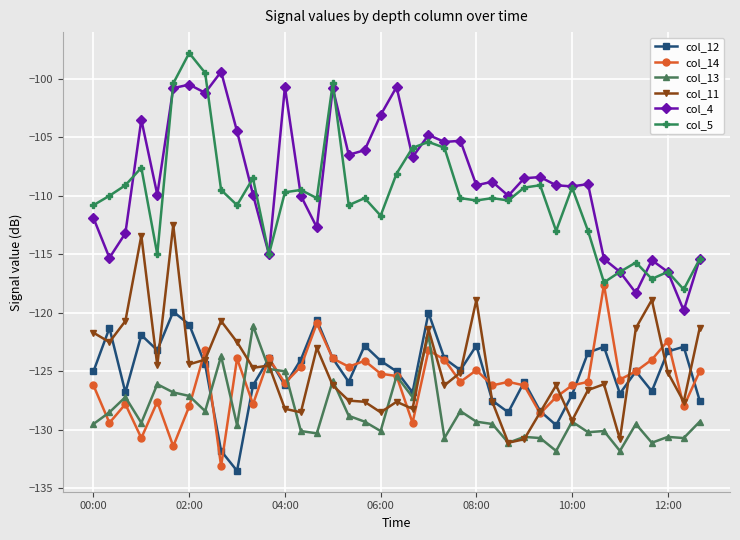

What is the value of the col_14 point at the 37th from the left?

-122.4